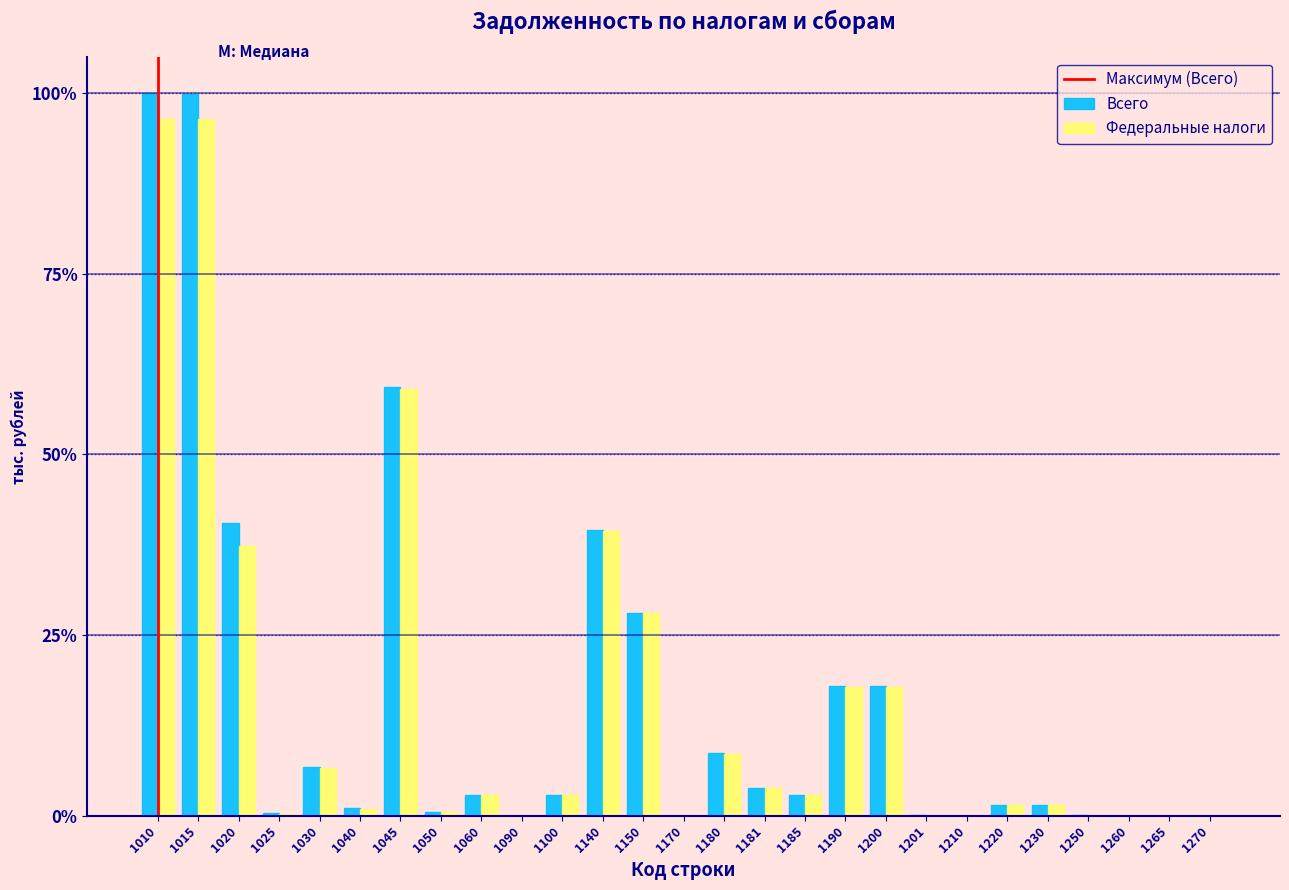

True or false: Всего has a value of 1.5 at 1230.

True